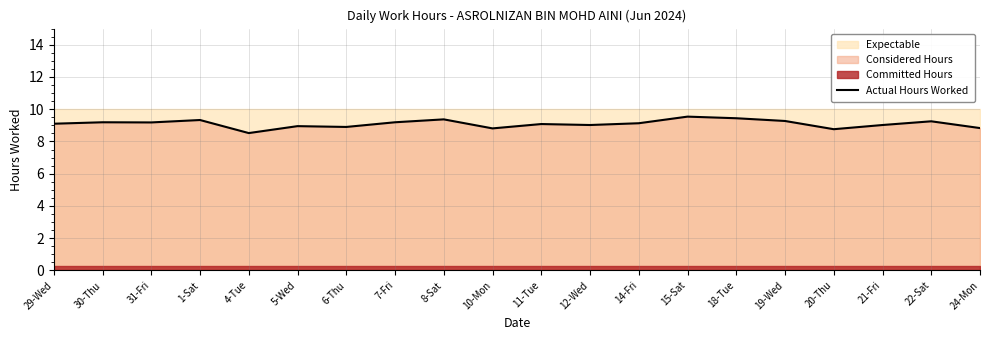

How many lines are shown in the chart?

1